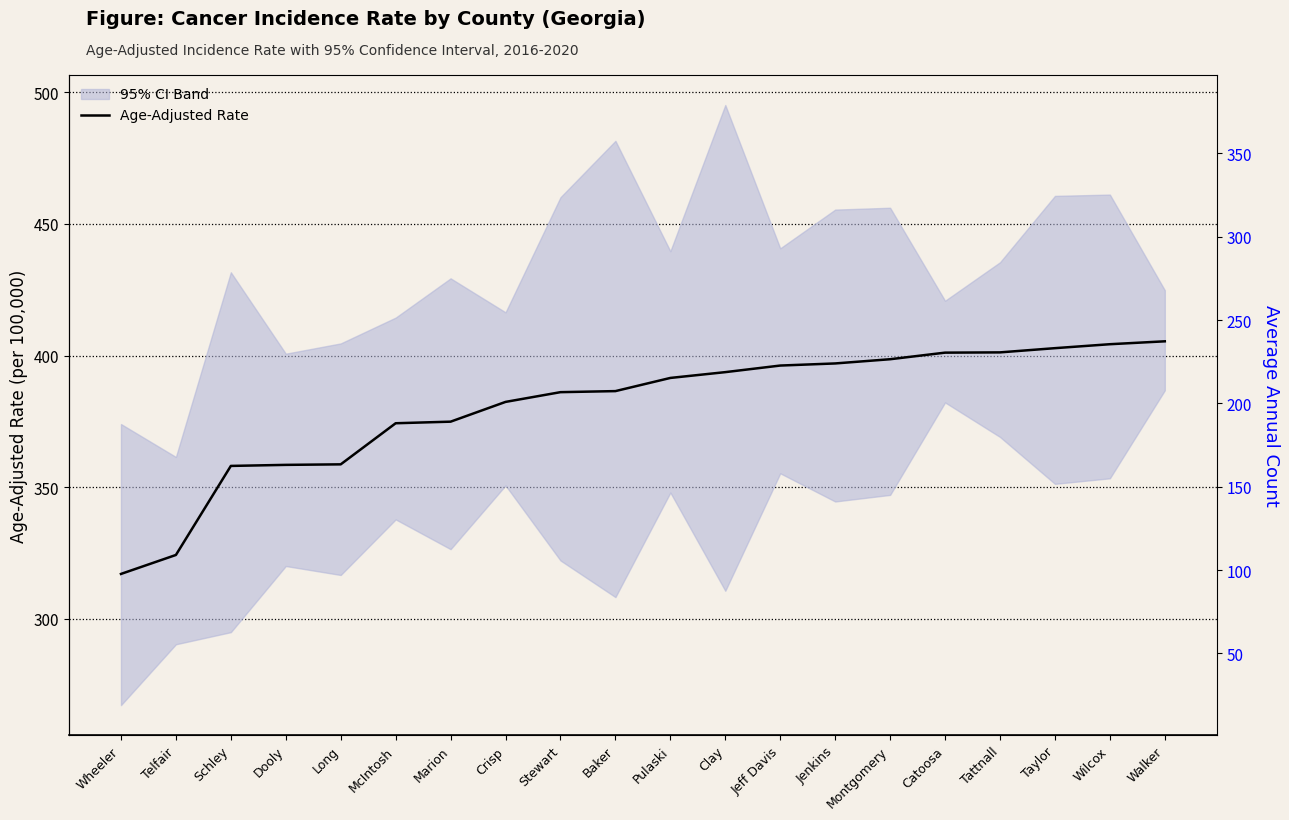

What is the label of the 17th point from the right?

Dooly